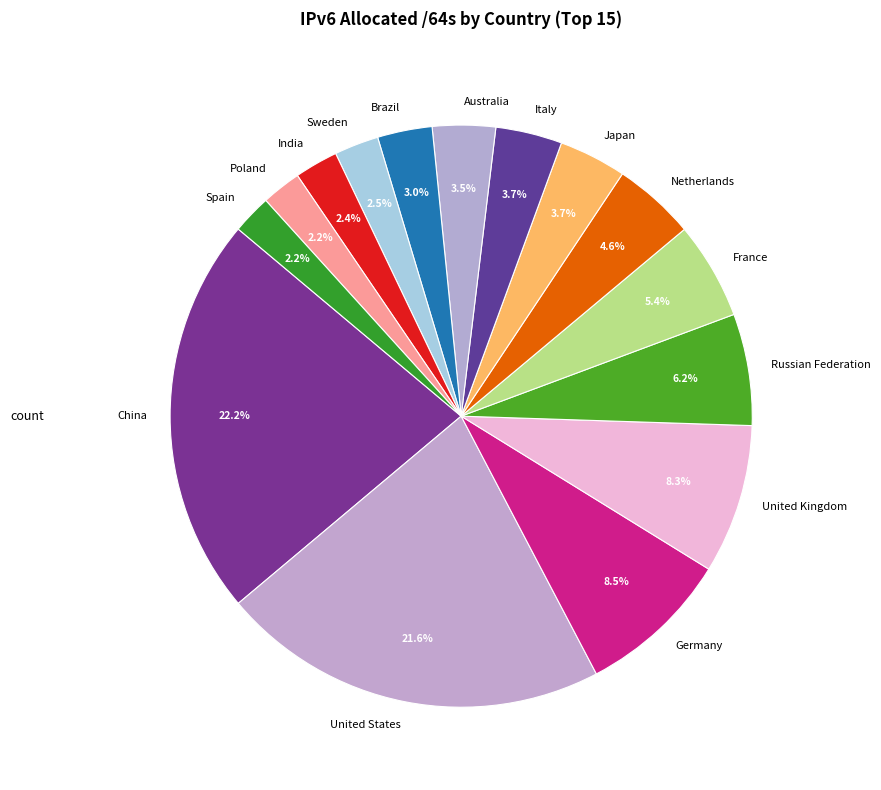

What is the ratio of the value at France to the value at Sweden?

2.2